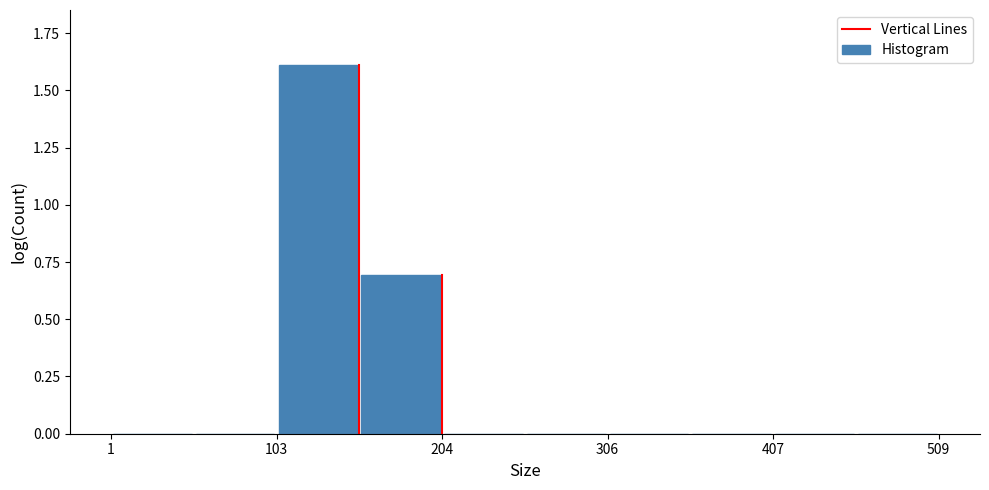

Around what value on the x-axis is the tallest bar? Give the approximate position of its centre, as read against the axis.

120